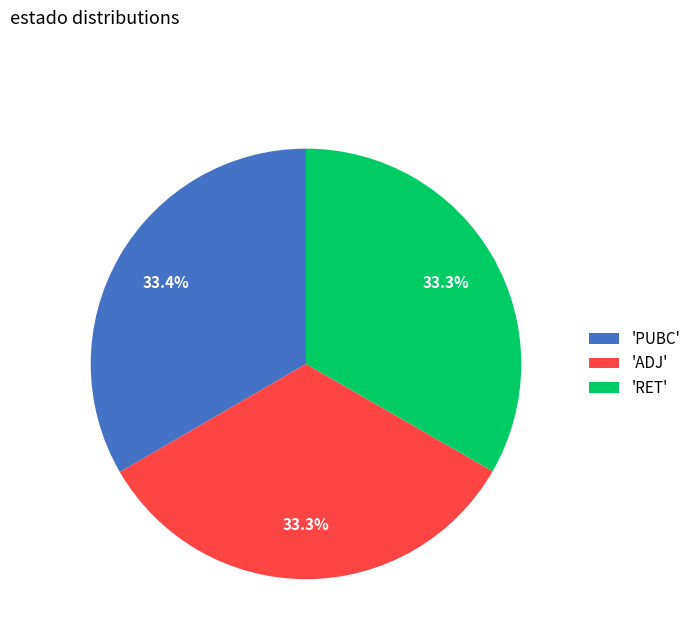

Approximately how many times larger is the value at 'ADJ' compared to 'RET'?

1.0